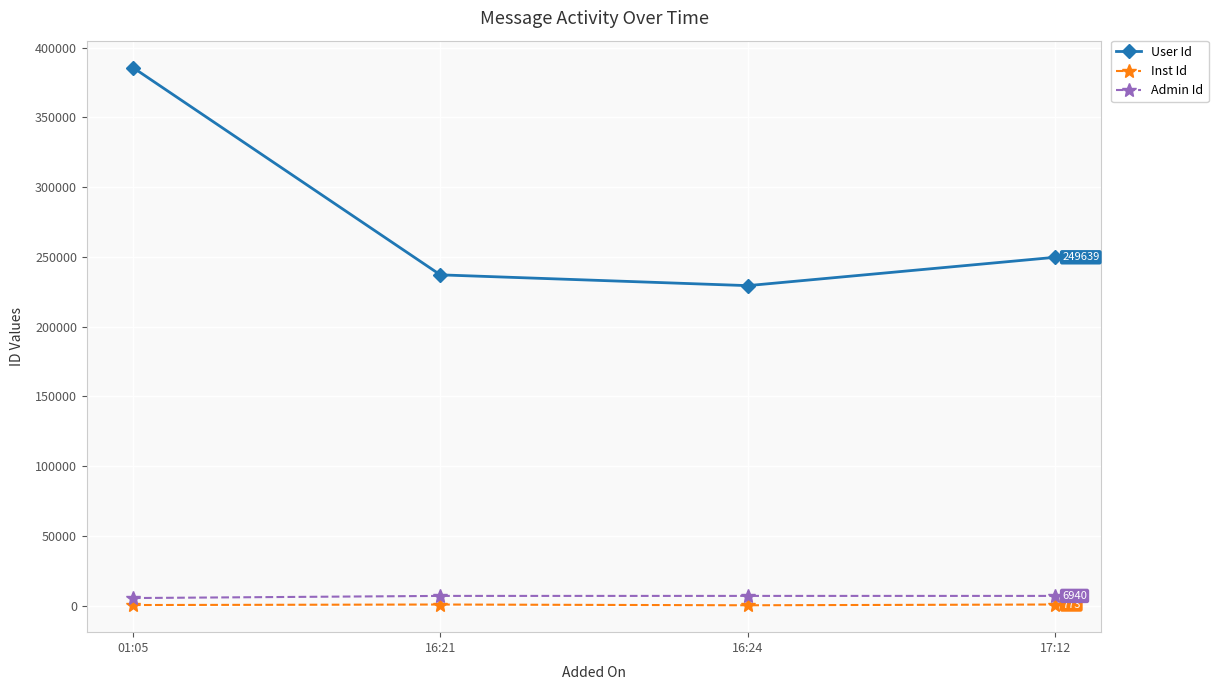

What is the total value across all series at 16:21?

244764